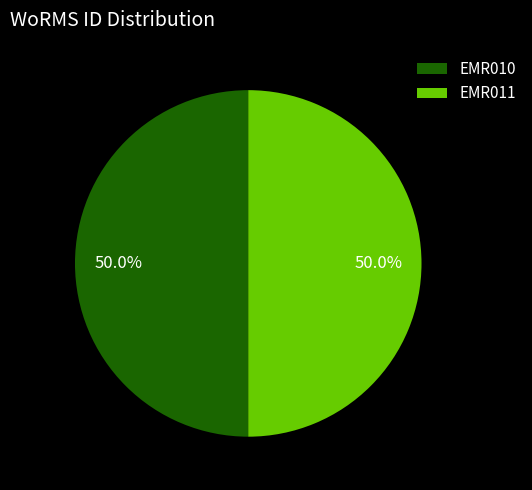

What is the ratio of the value at EMR010 to the value at EMR011?

1.0